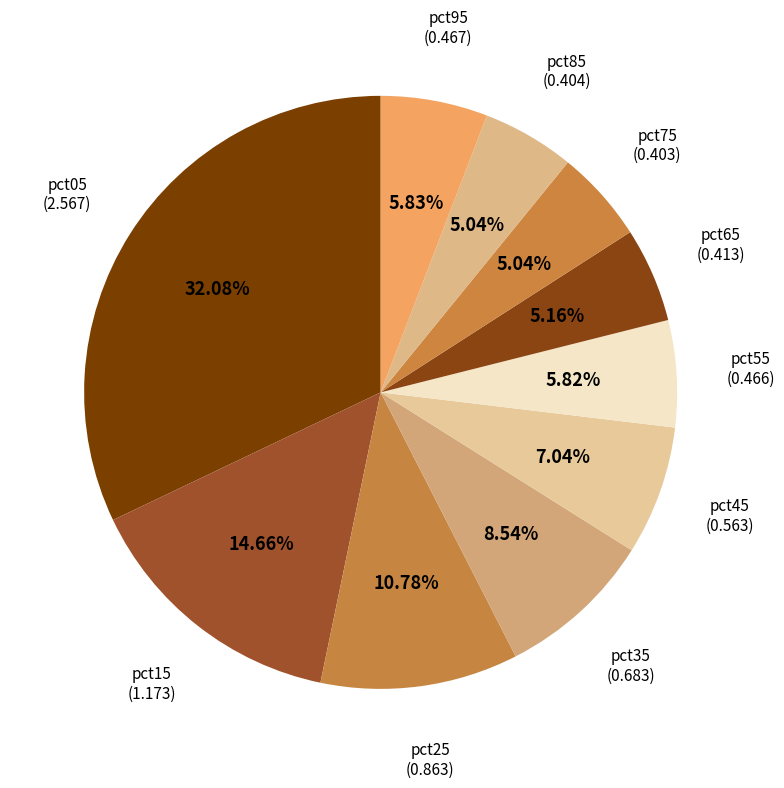

Which has a higher value, pct05 or pct15?

pct05